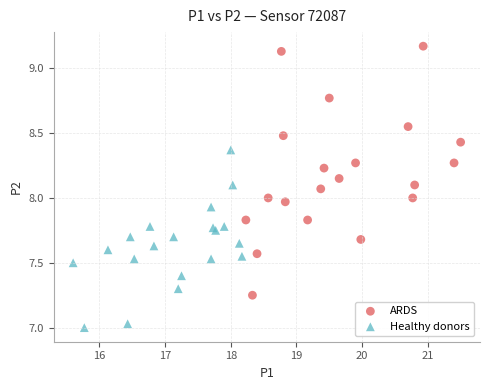

Which series has the largest Y range (max minus min)?

ARDS